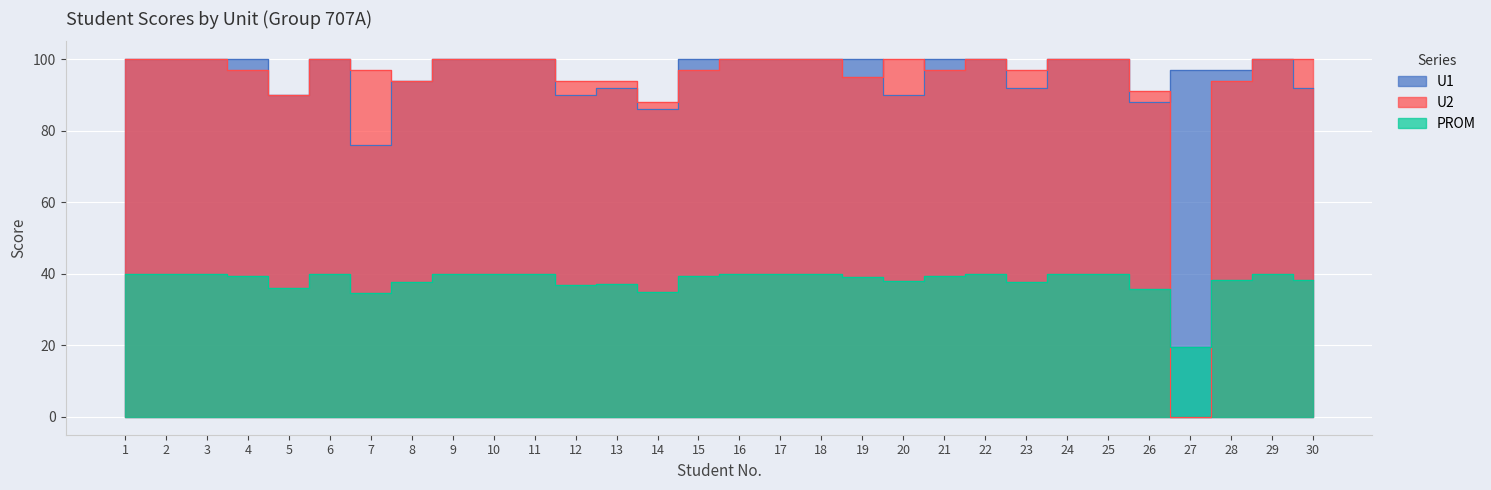

At 19, list the series in order from smallest to largest.

PROM, U2, U1